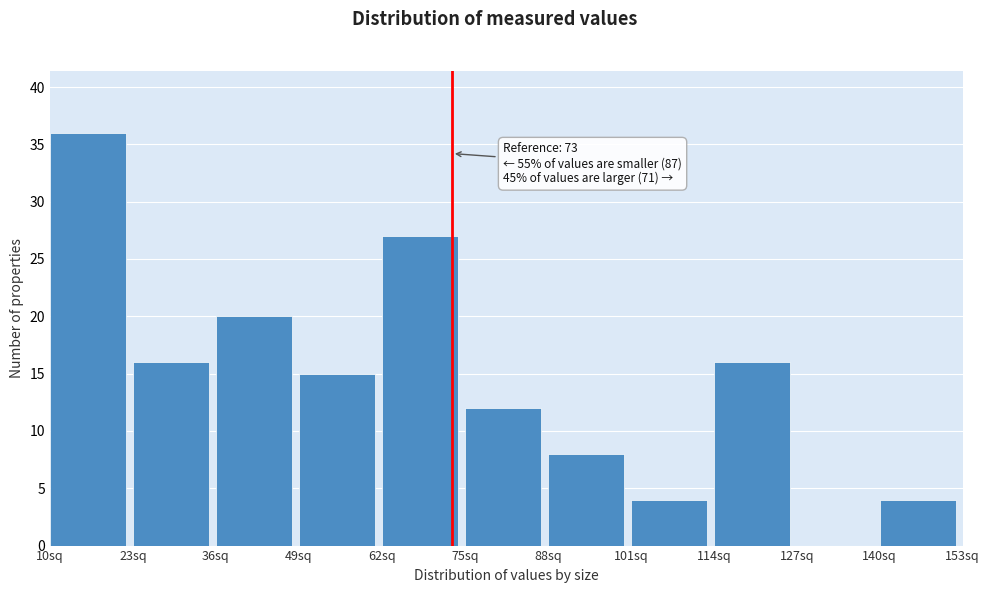

Over which range of the x-axis is the bar tallest?

10 to 23